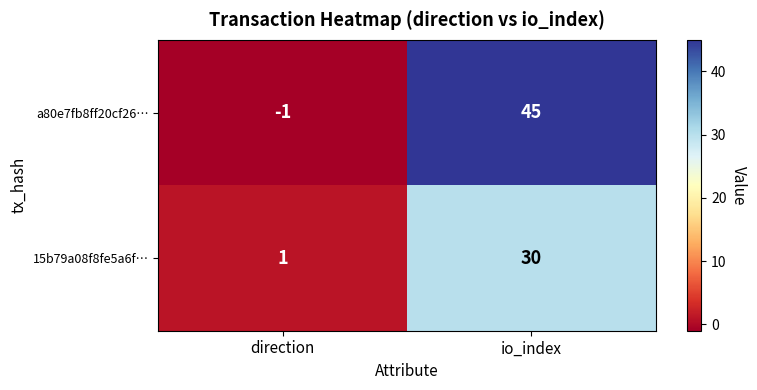

Which category has the highest value in the 15b79a08f8fe5a6f… series?

io_index